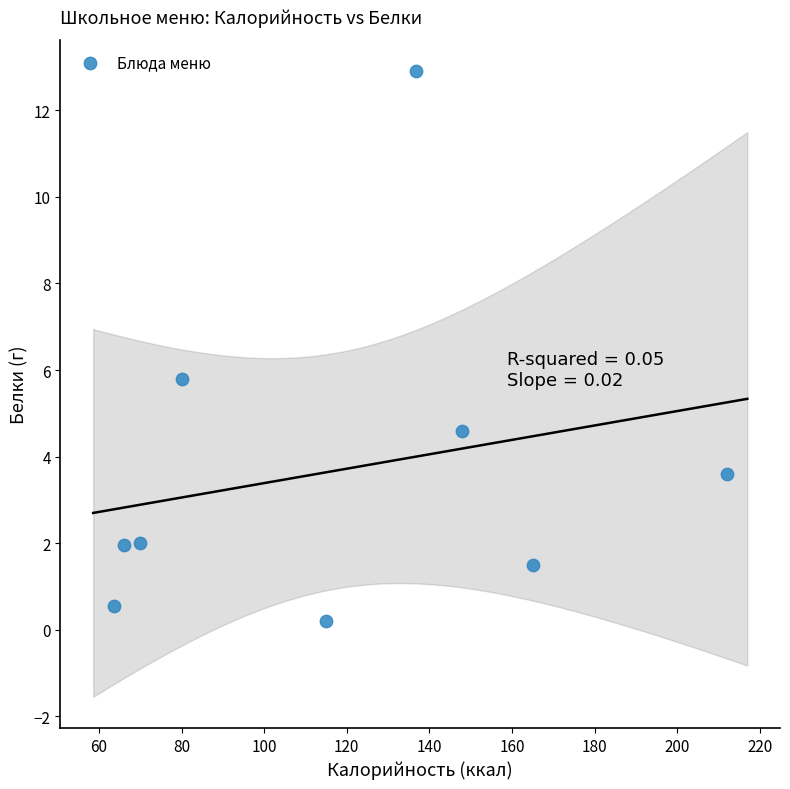

What is the range of X values (max minus min)?

148.4